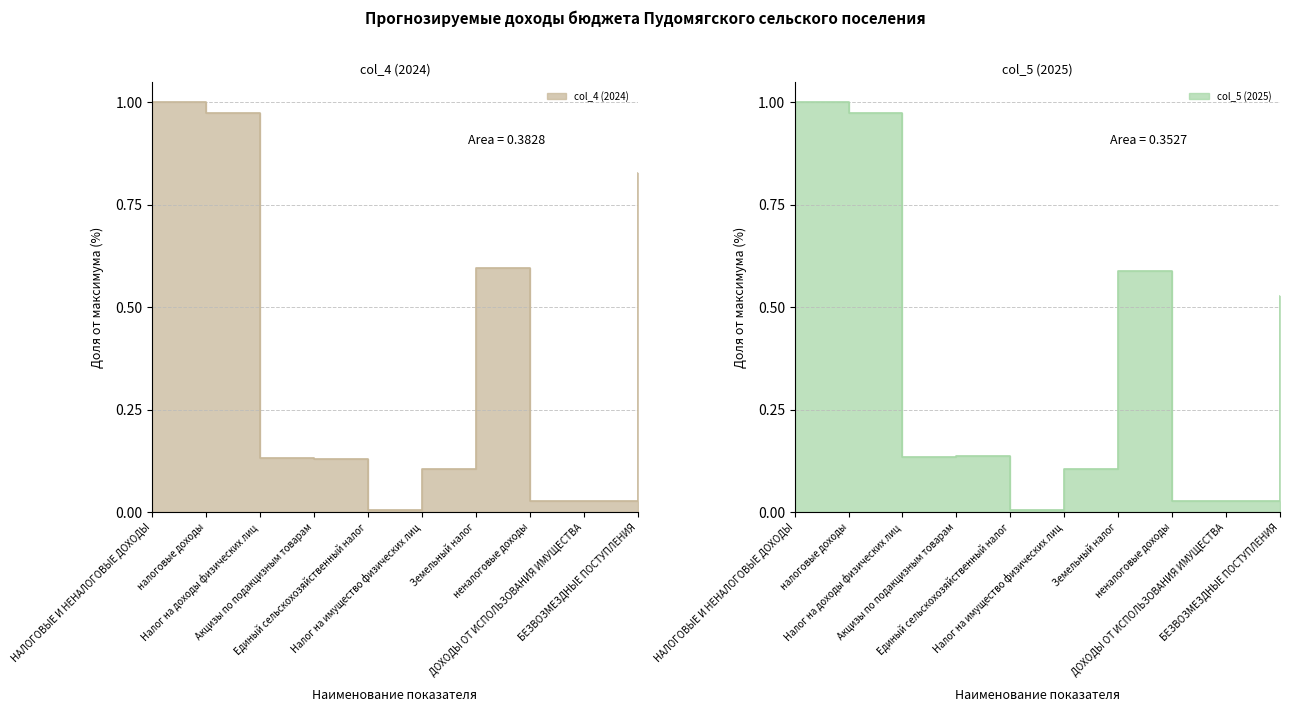

Which series has the largest total across all categories?

col_4 (2024)